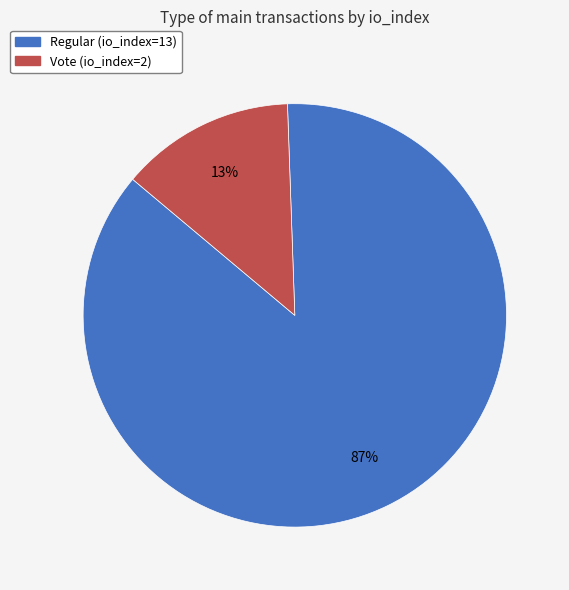

Which slice represents more than half of the pie?

Regular (io_index=13)